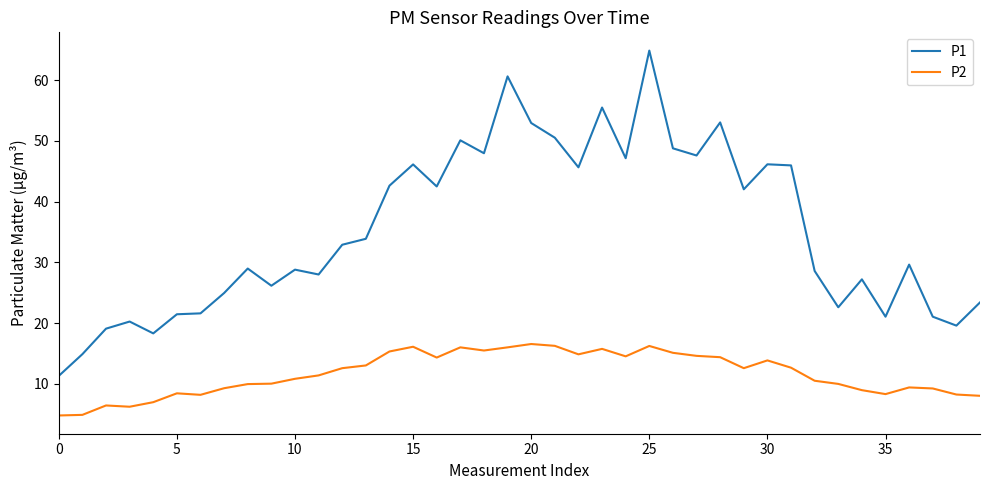

Which series has the widest spread of values?

P1